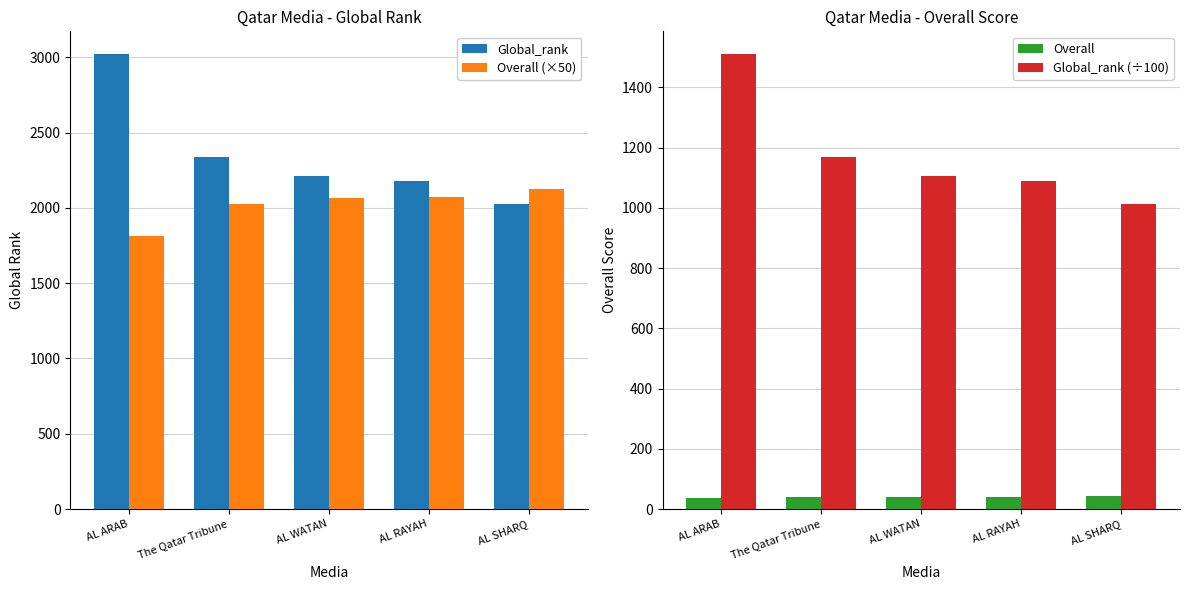

Between AL ARAB and AL RAYAH, which series saw the biggest shift?

Global_rank